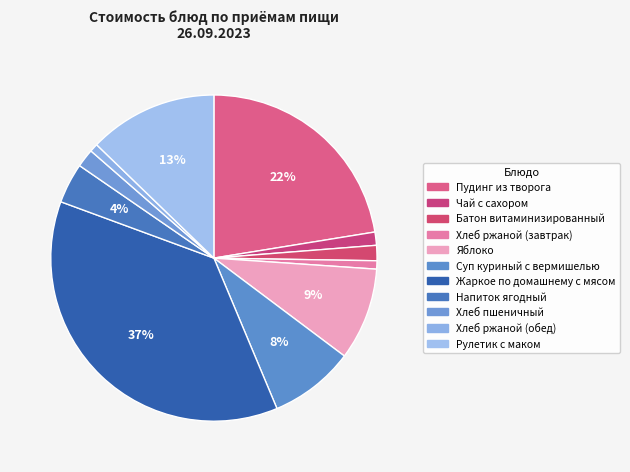

What is the ratio of the value at Пудинг из творога to the value at Хлеб пшеничный?

12.4